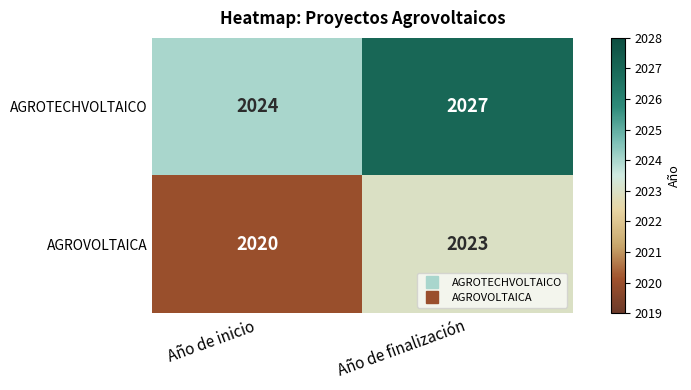

How many series are shown in this chart?

2